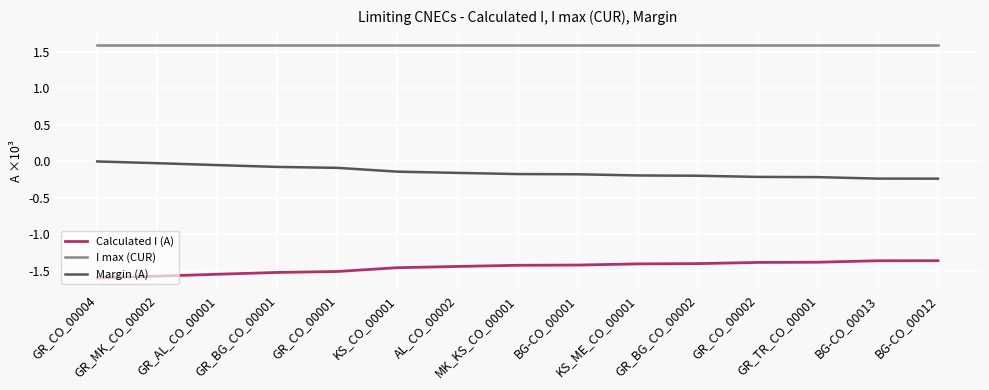

What is the difference between the second highest and second lowest values in the Calculated I (A) series?

0.2